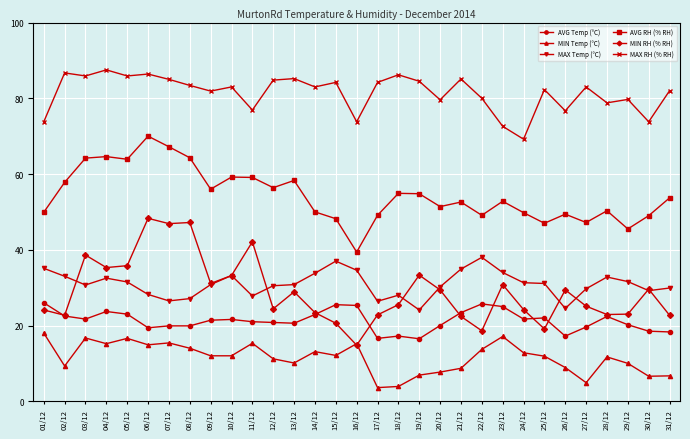

What is the sum of all AVG RH (% RH) values?

1685.1